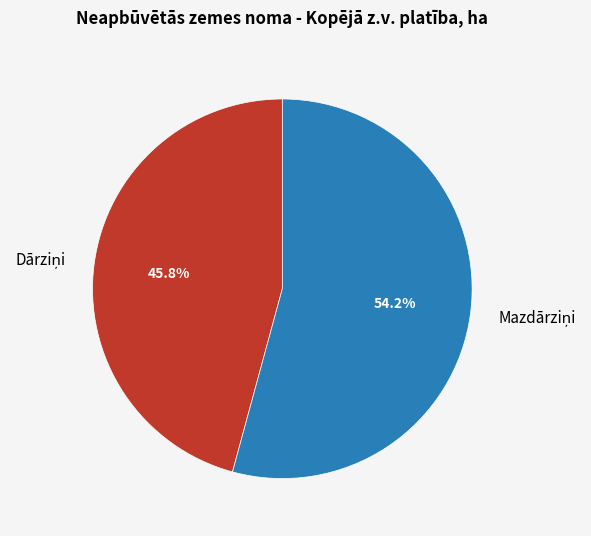

Is there a majority slice in this chart?

Yes